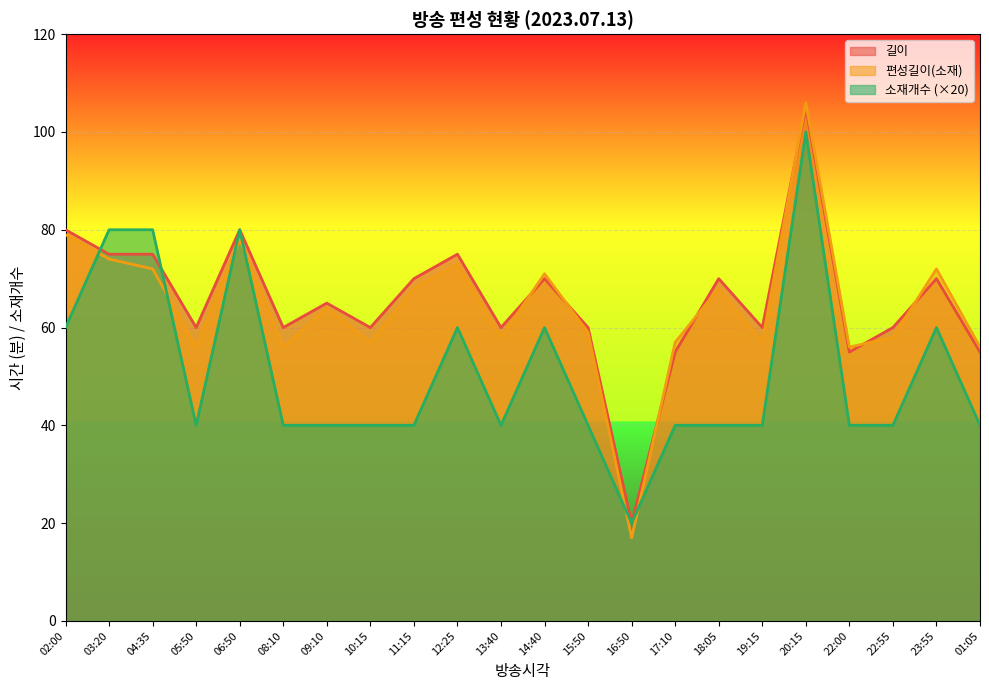

Where do 소재개수 and 길이 first cross each other?

02:00 and 03:20